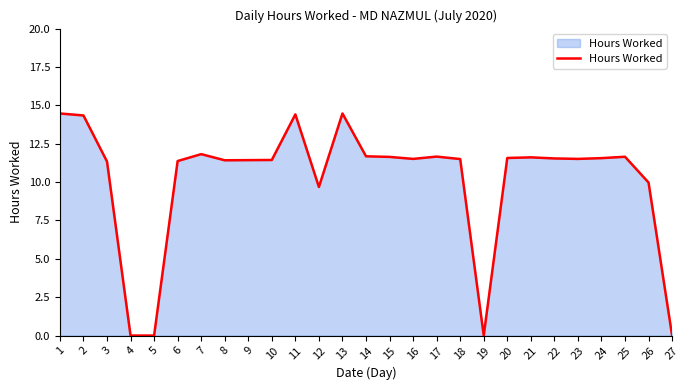

What is the change in value from 2 to 15?

-2.7